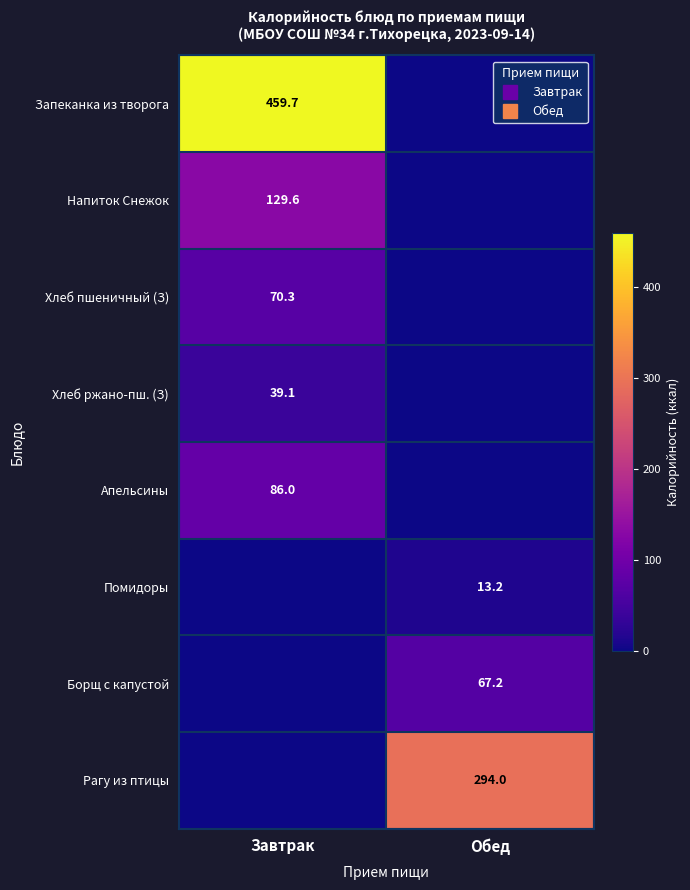

Is it true that Хлеб ржано-пш. (З) equals 51.1 at Завтрак?

False